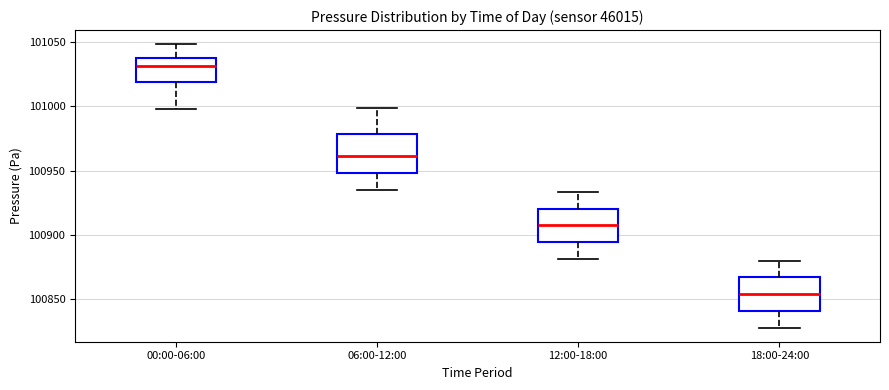

Reading left to right, read every box against the y-axis: the position of its median line, the range the box covers, and the ends of its whiskers. The values are not printed on the chart, so give them approximately, as read against the axis.

00:00-06:00: median 101030, box 101020 to 101040, whiskers 101000 to 101050
06:00-12:00: median 100960, box 100950 to 100980, whiskers 100935 to 101000
12:00-18:00: median 100905, box 100895 to 100920, whiskers 100880 to 100935
18:00-24:00: median 100855, box 100840 to 100865, whiskers 100830 to 100880